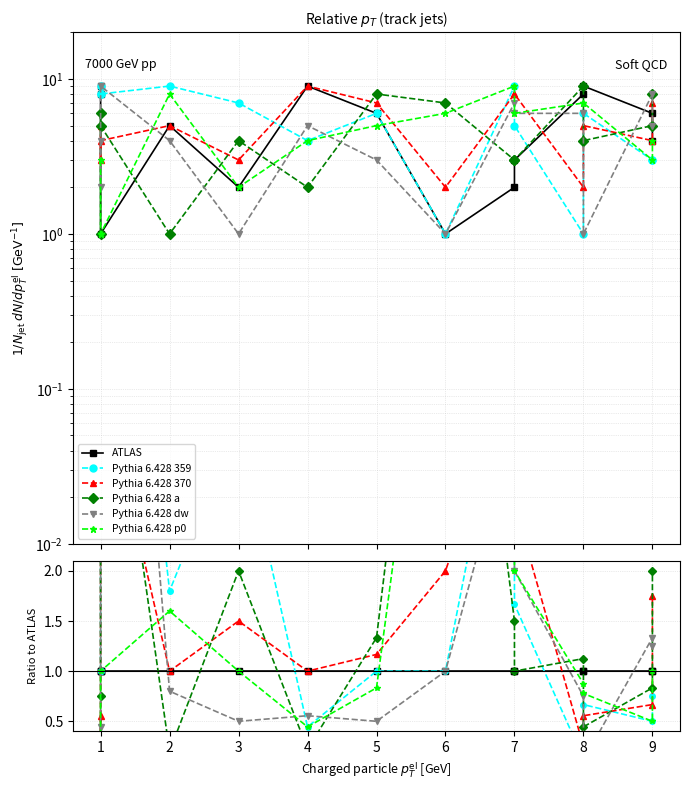

Which category has the highest value across all series?

2